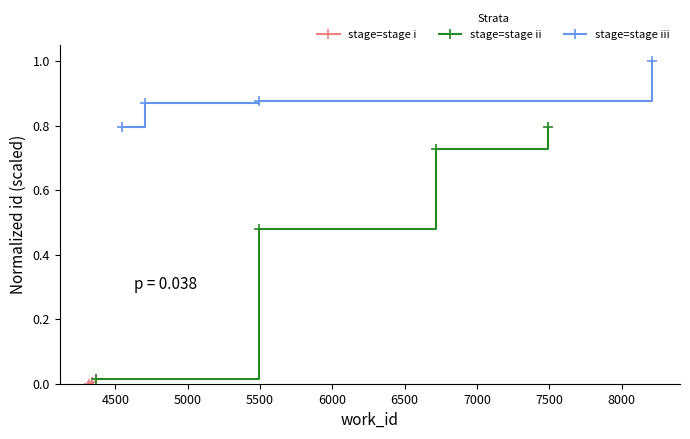

Does the chart display data point markers on the line(s)?

Yes